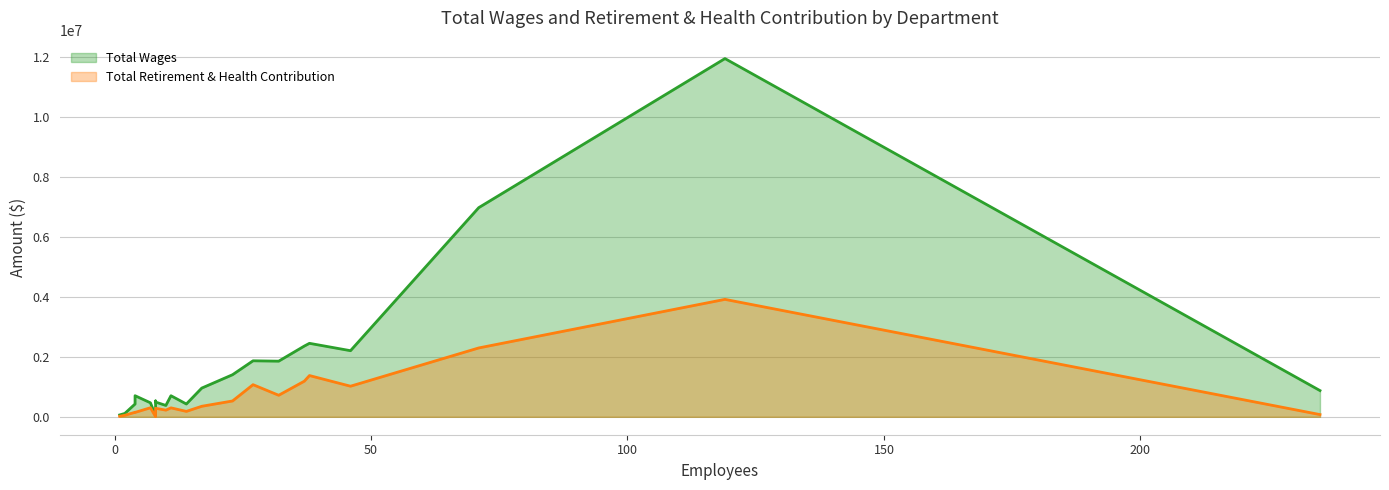

True or false: Total Wages and Total Retirement & Health Contribution intersect in this chart.

False